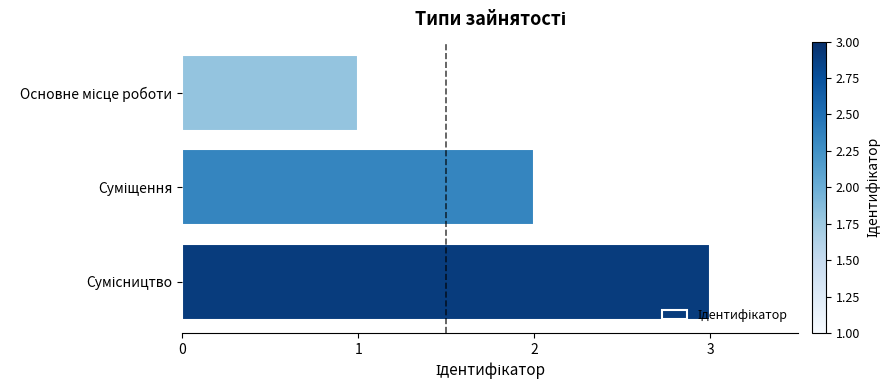

How many series are shown in this chart?

1